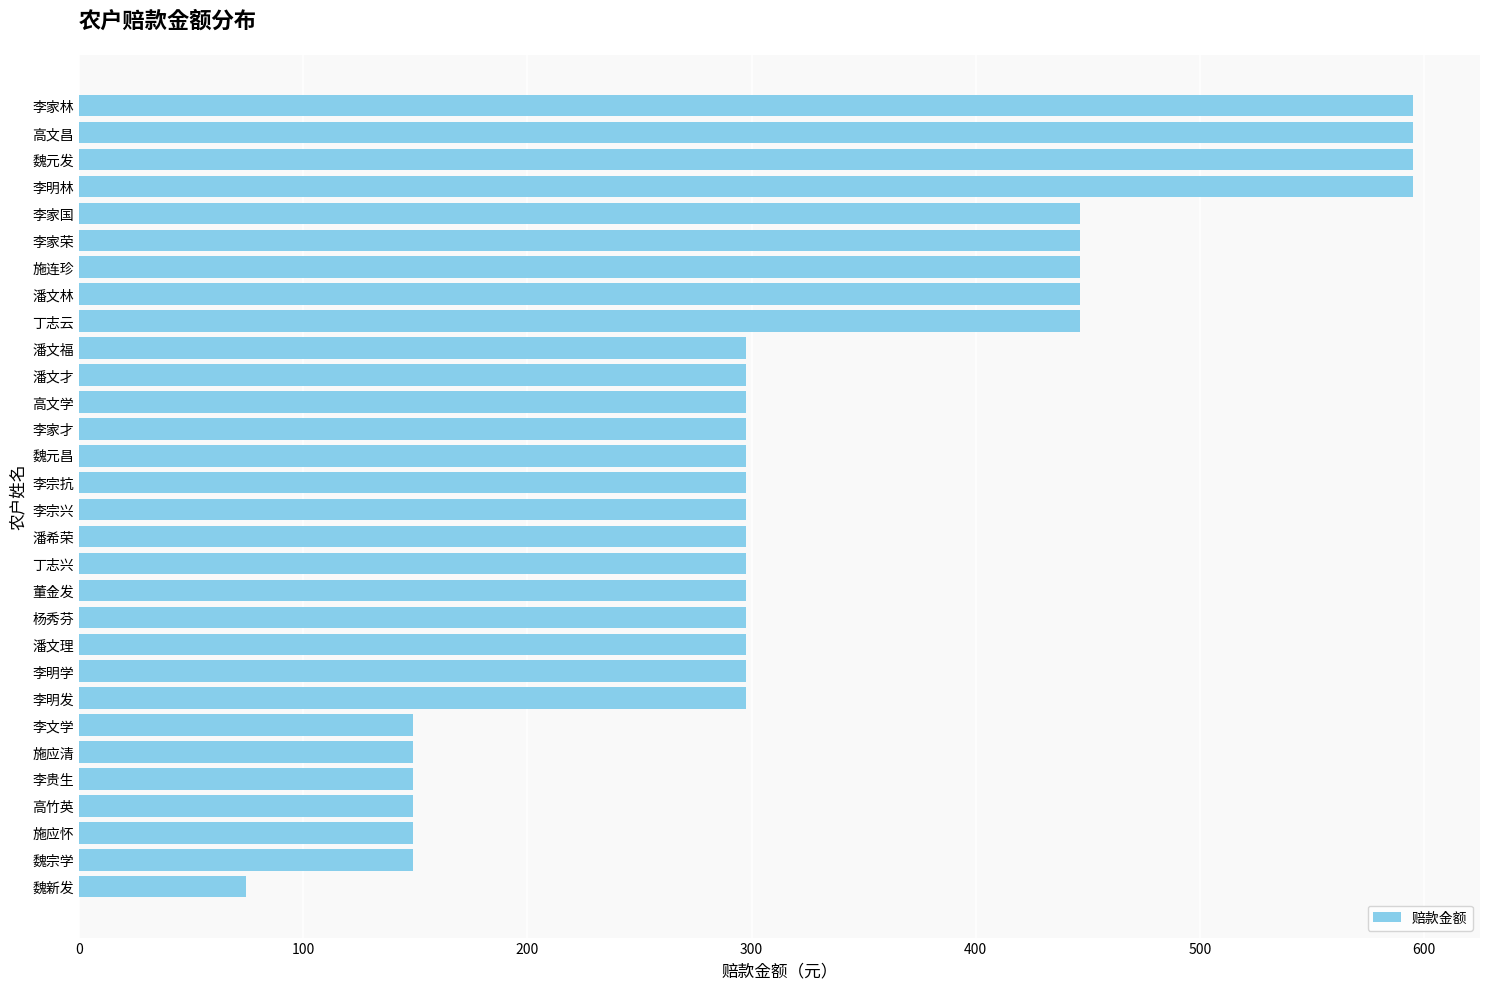

What is the value of the 27th bar from the top?

148.8